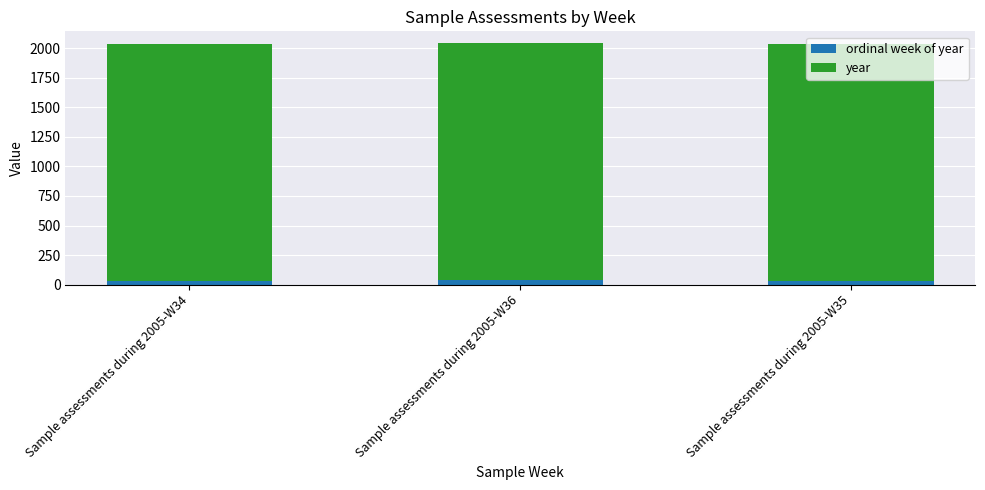

List the series in order of their overall mean, highest first.

year, ordinal week of year